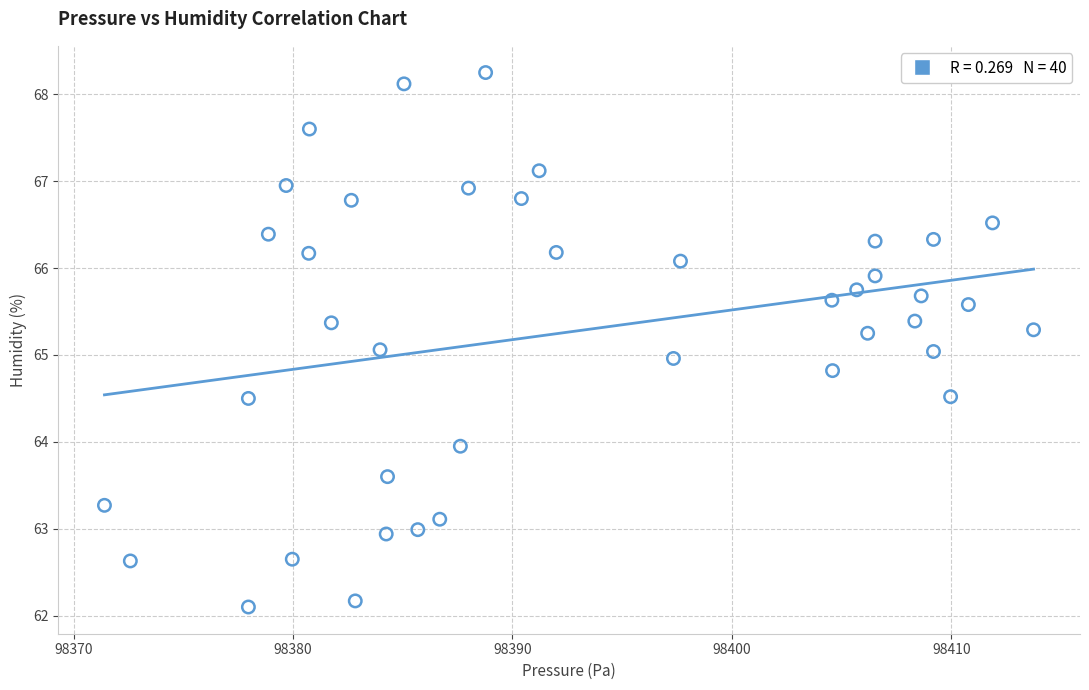

What is the range of X values (max minus min)?

42.3